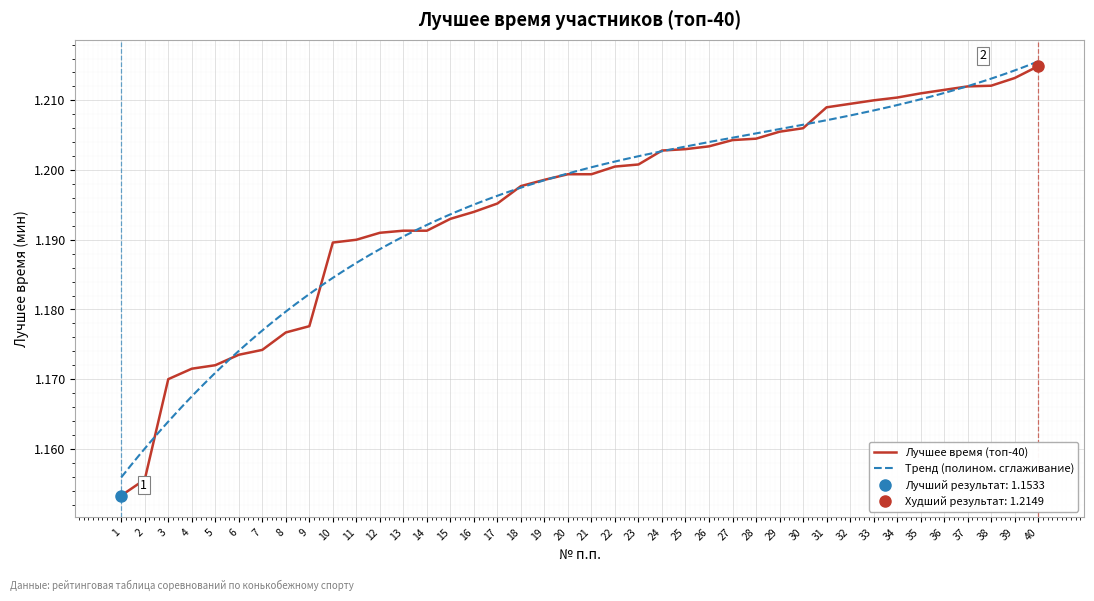

How many lines are shown in the chart?

1